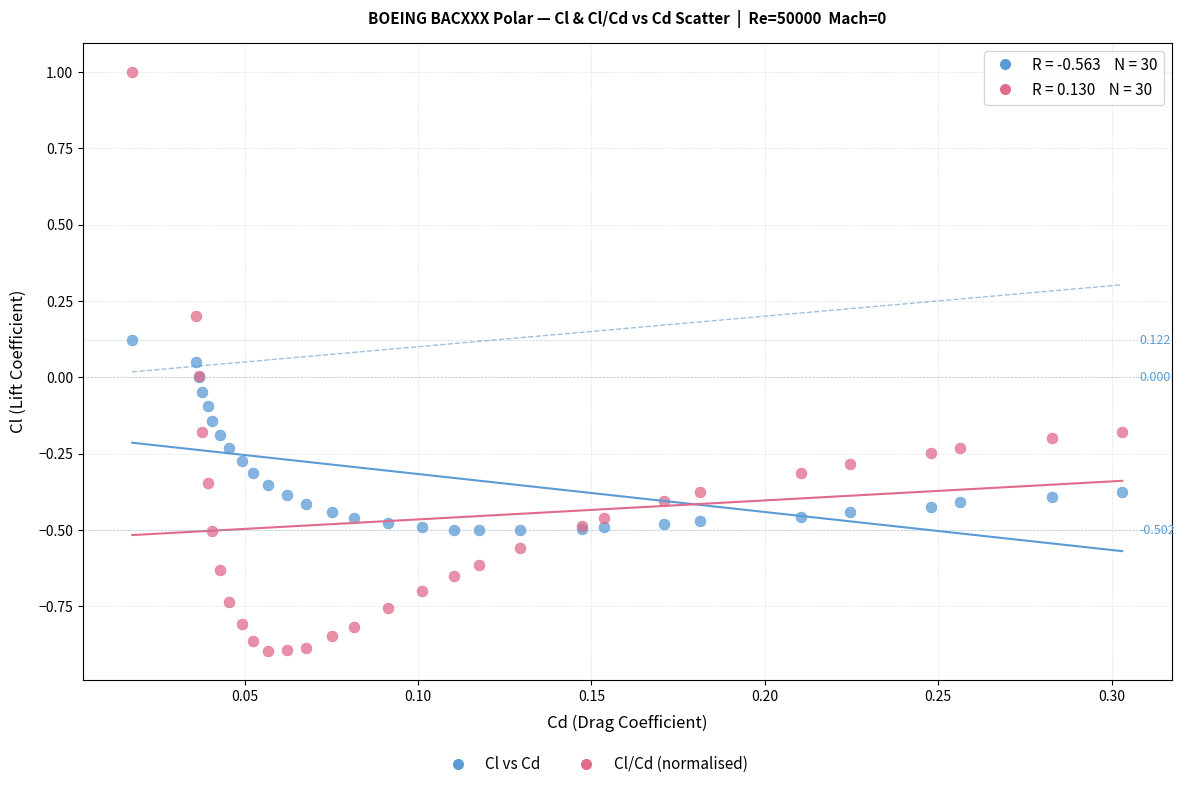

Which series reaches the maximum Y coordinate?

Cl/Cd (normalised)